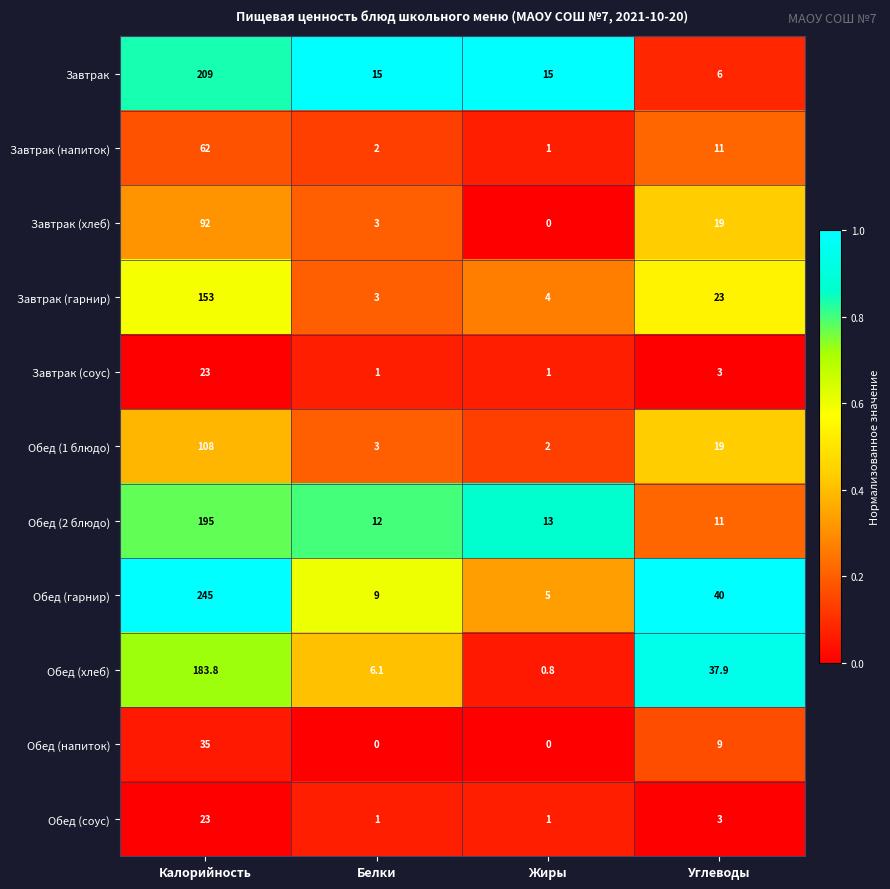

At which label does Завтрак (напиток) reach its minimum?

Жиры